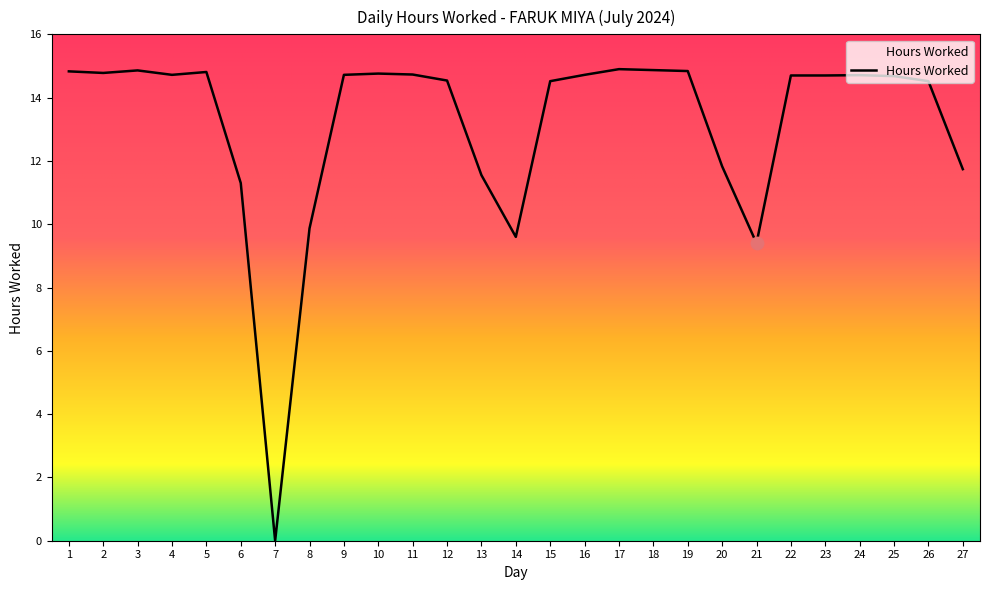

What is the ratio of the value at 20 to the value at 5?

0.8